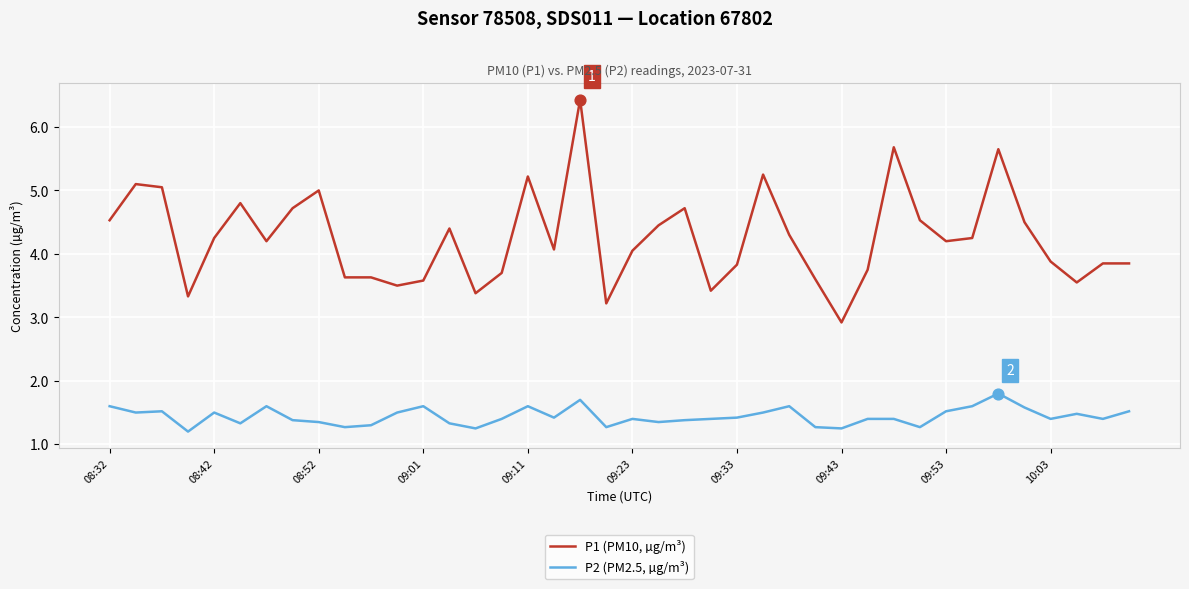

What is the highest value of the P2 (PM2.5, µg/m³) series?

1.8